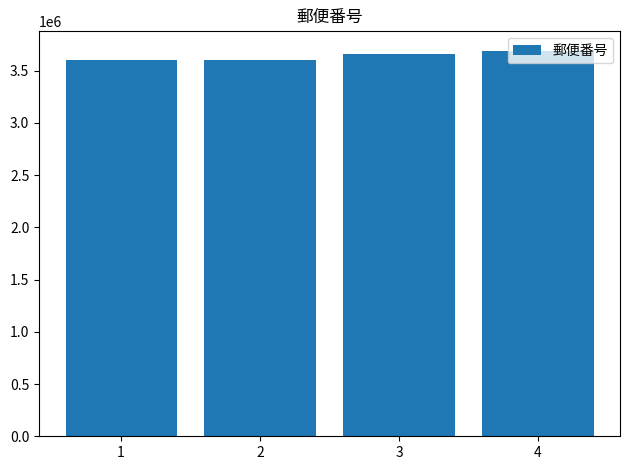

The value at 1 is 4793763. True or false?

False